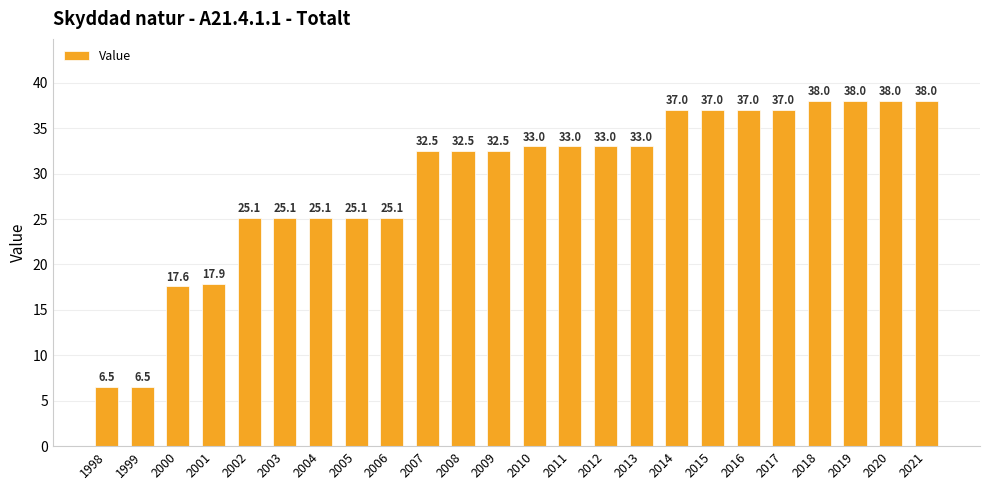

How many categories are shown in the chart?

24